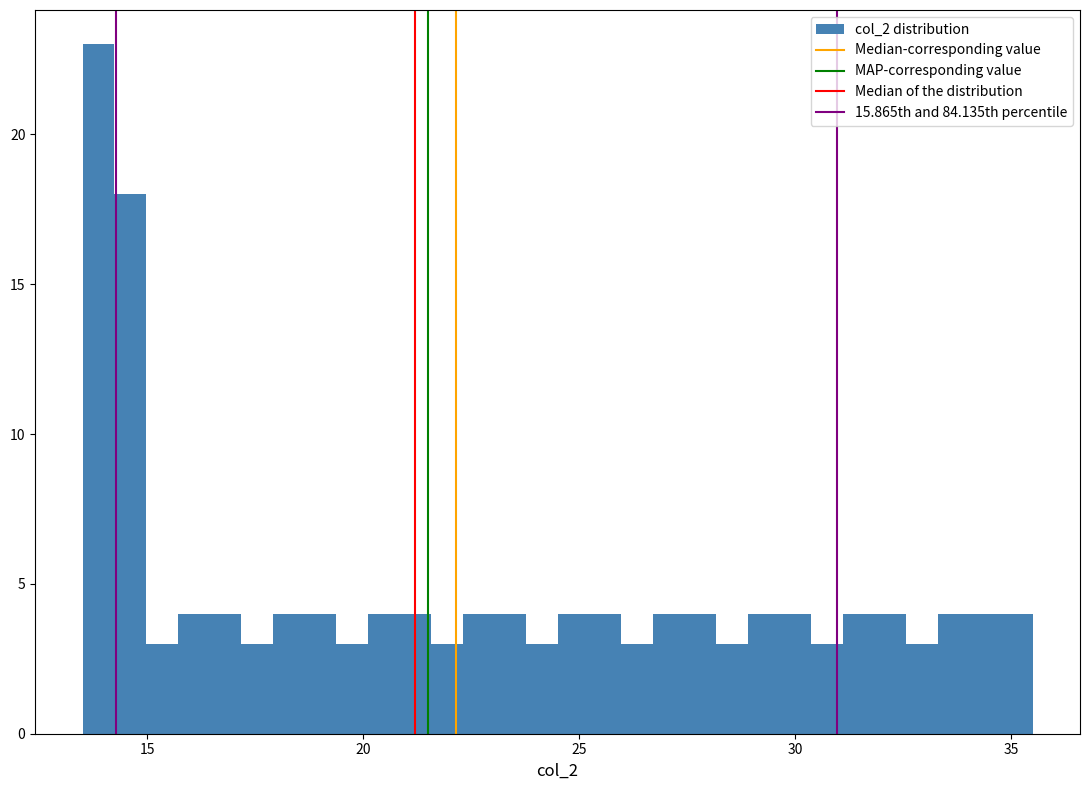

Around what value on the x-axis is the tallest bar? Give the approximate position of its centre, as read against the axis.

14.0